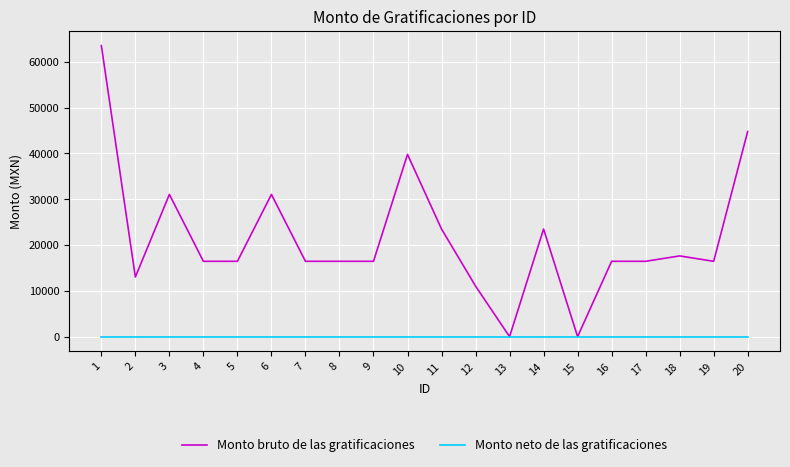

Reading right to left, transcribe all the data shown in this chart.

Monto bruto de las gratificaciones: 20=44792.7	19=16448.0	18=17626.3	17=16448.0	16=16448.0	15=0.0	14=23498.7	13=0.0	12=11040.4	11=23498.7	10=39791.3	9=16448.0	8=16448.0	7=16448.0	6=31050.7	5=16448.0	4=16448.0	3=31050.7	2=13018.7	1=63551.3
Monto neto de las gratificaciones: 20=0.0	19=0.0	18=0.0	17=0.0	16=0.0	15=0.0	14=0.0	13=0.0	12=0.0	11=0.0	10=0.0	9=0.0	8=0.0	7=0.0	6=0.0	5=0.0	4=0.0	3=0.0	2=0.0	1=0.0